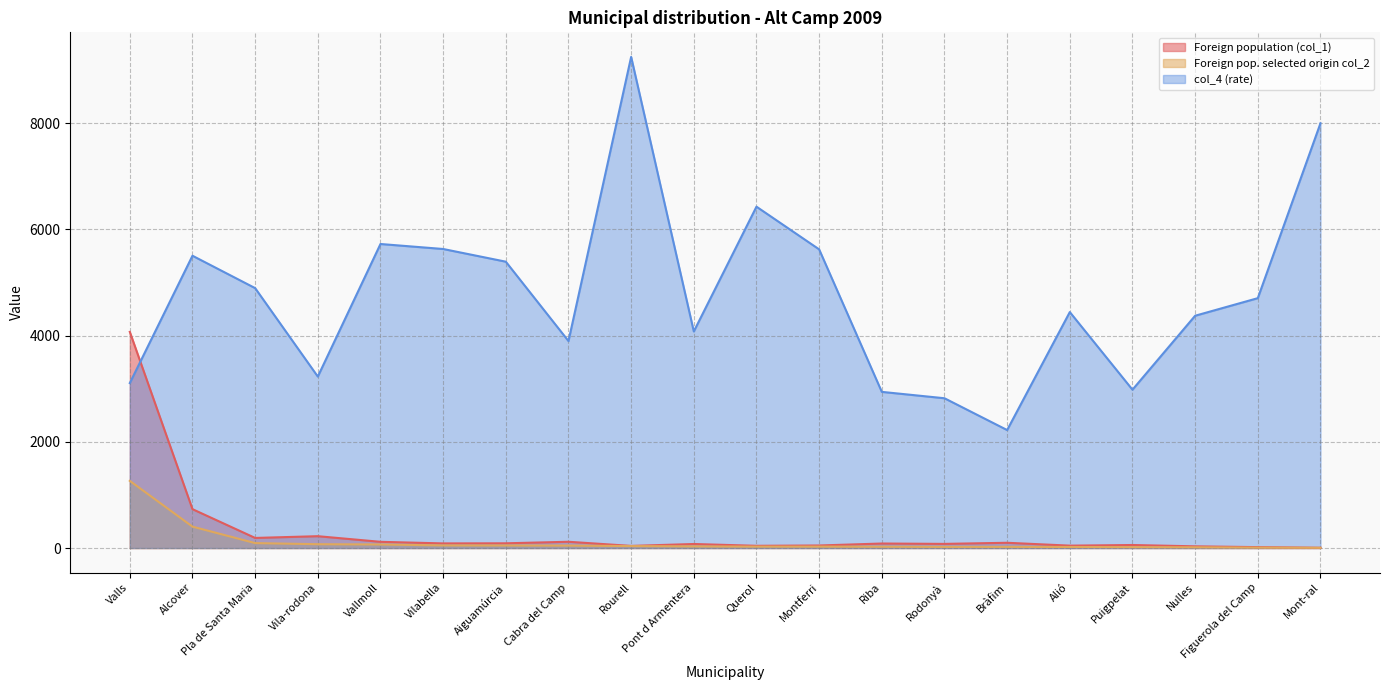

Which series has the largest total across all categories?

col_4 (rate)